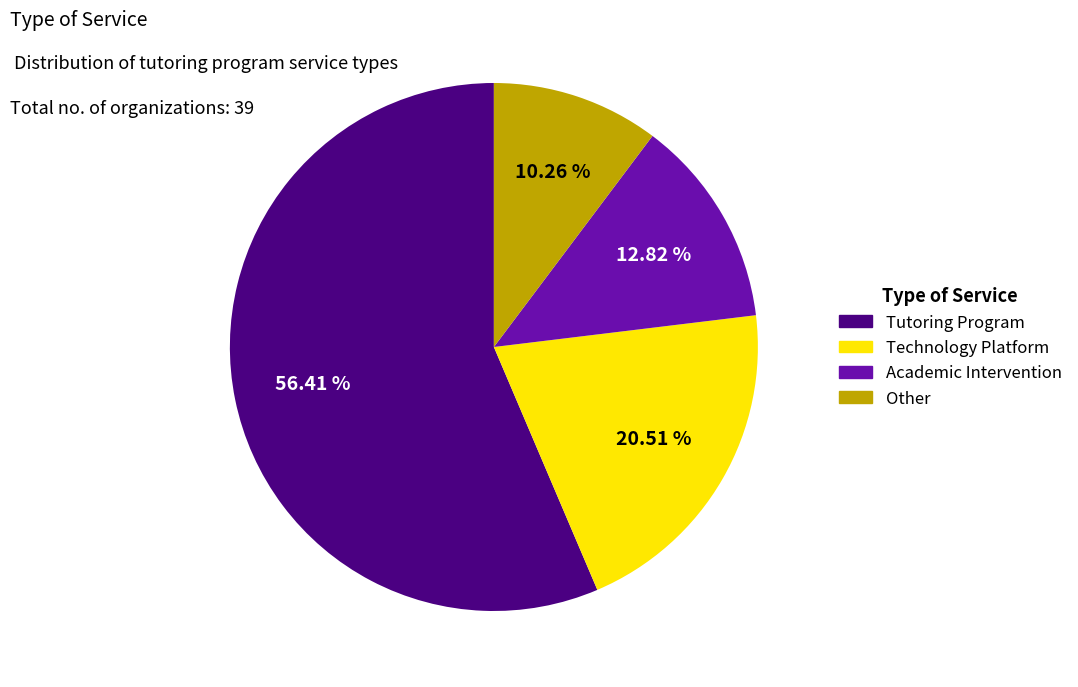

To the nearest percent, what is the average slice percentage?

25%